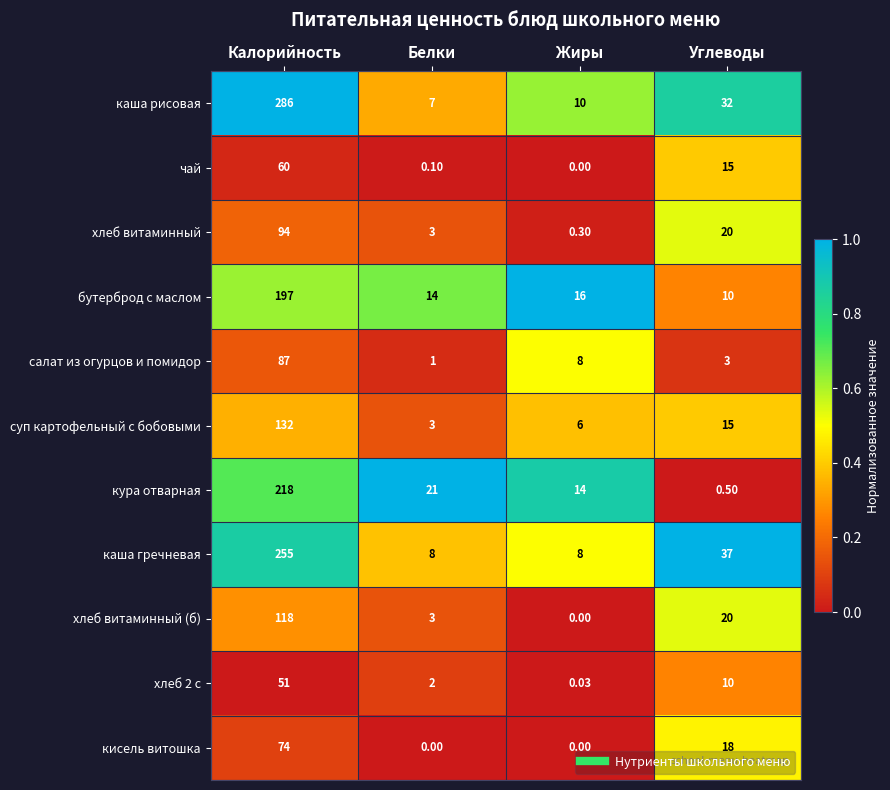

At which label is кисель витошка closest to 37?

Углеводы